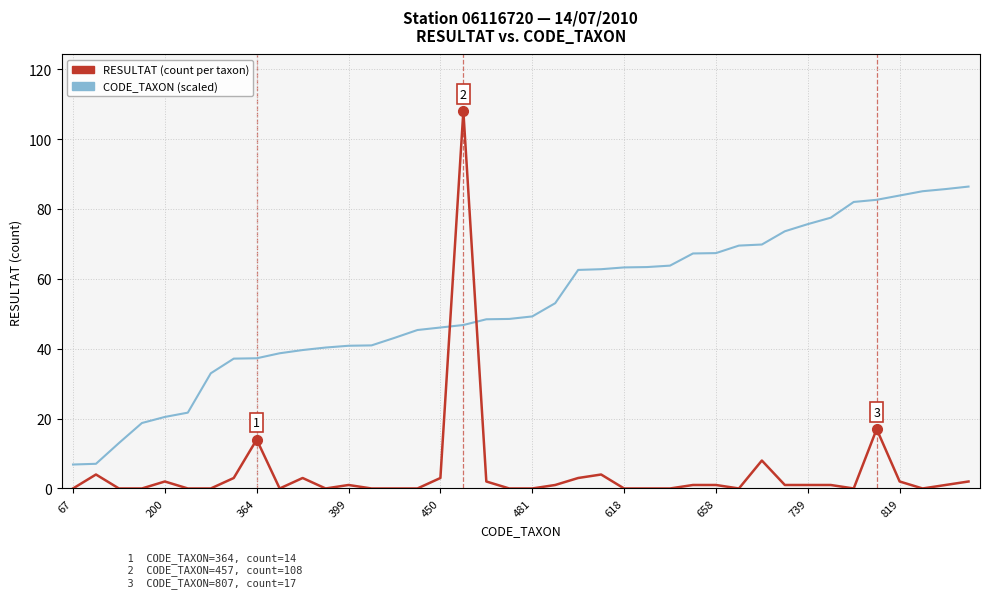

What is the maximum value shown in the chart?

108.0